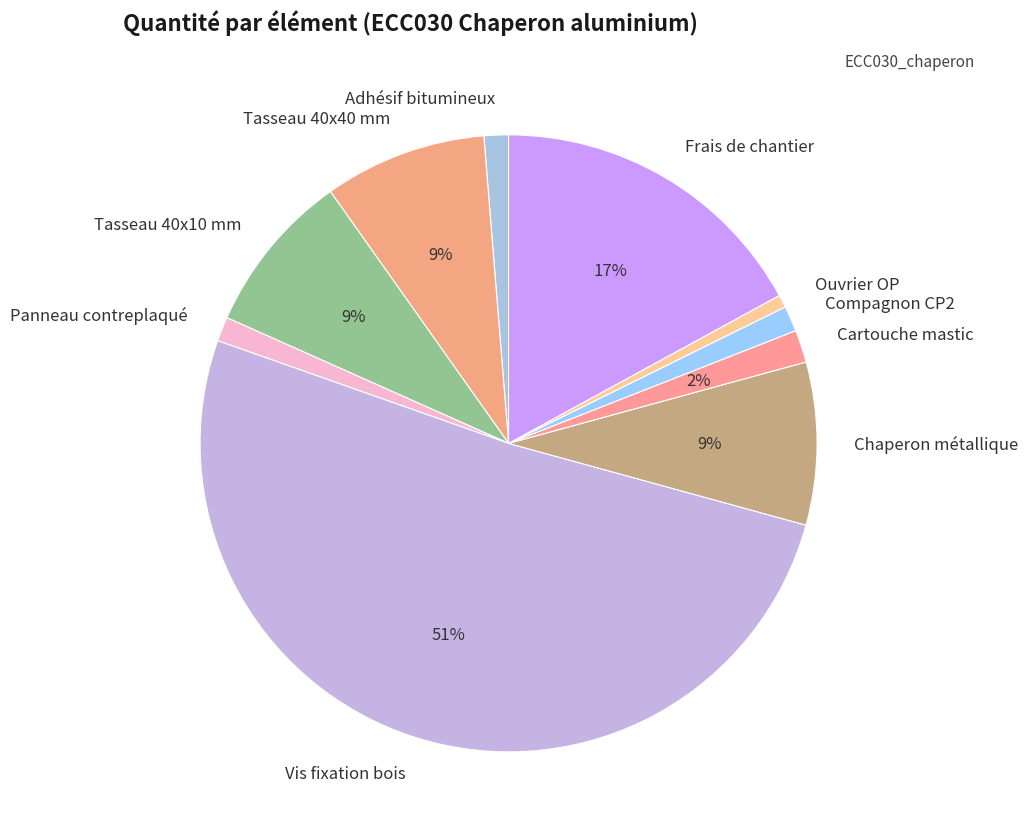

What percentage is the Frais de chantier slice, to the nearest percent?

17%